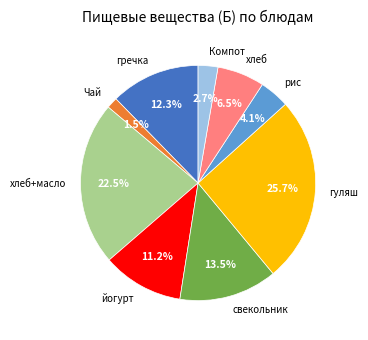

Which has a higher value, свекольник or гуляш?

гуляш